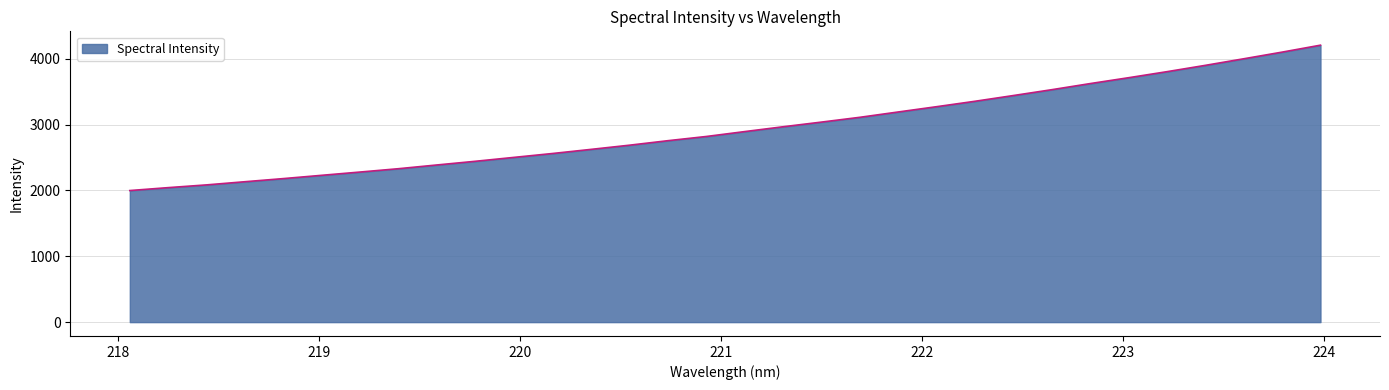

What is the minimum value shown in the chart?

1998.2